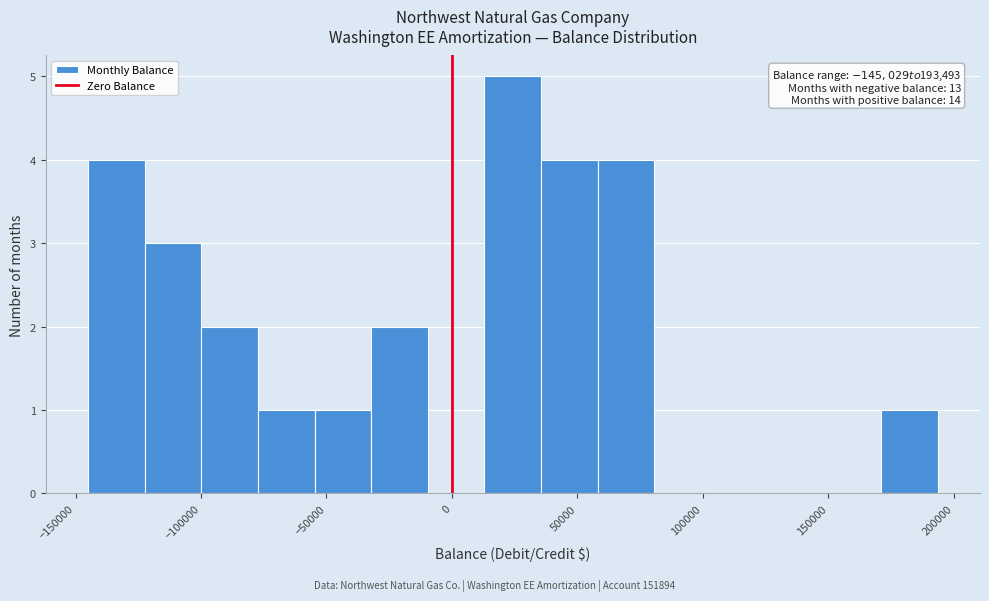

Over which range of the x-axis is the bar tallest?

15000 to 35000